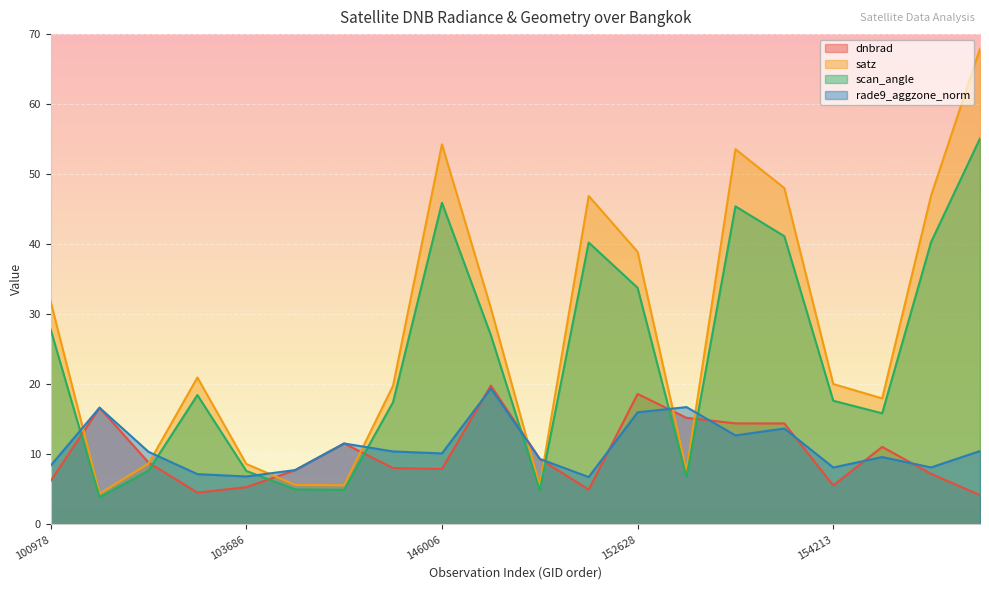

Reading left to right, list all the values displayed in this chart.

dnbrad: 100978=6.2	101102=16.7	101728=8.9	102352=4.6	103686=5.3	140142=7.8	140142=11.6	145229=8.1	146006=7.9	146194=19.8	146385=9.4	148741=5.0	152628=18.6	153371=15.2	153652=14.4	154022=14.4	154213=5.6	154406=11.1	154607=7.2	154819=4.2
satz: 100978=31.8	101102=4.4	101728=8.7	102352=21.0	103686=8.6	140142=5.7	140142=5.6	145229=19.8	146006=54.3	146194=30.9	146385=5.5	148741=46.9	152628=38.9	153371=7.7	153652=53.6	154022=48.0	154213=20.1	154406=18.0	154607=47.0	154819=67.9
scan_angle: 100978=27.8	101102=3.9	101728=7.7	102352=18.5	103686=7.6	140142=5.0	140142=5.0	145229=17.5	146006=45.9	146194=27.0	146385=4.9	148741=40.3	152628=33.8	153371=6.8	153652=45.4	154022=41.1	154213=17.7	154406=15.9	154607=40.3	154819=55.1
rade9_aggzone_norm: 100978=8.4	101102=16.7	101728=10.4	102352=7.2	103686=6.9	140142=7.8	140142=11.6	145229=10.4	146006=10.1	146194=19.4	146385=9.4	148741=6.8	152628=16.0	153371=16.8	153652=12.7	154022=13.7	154213=8.1	154406=9.6	154607=8.1	154819=10.5